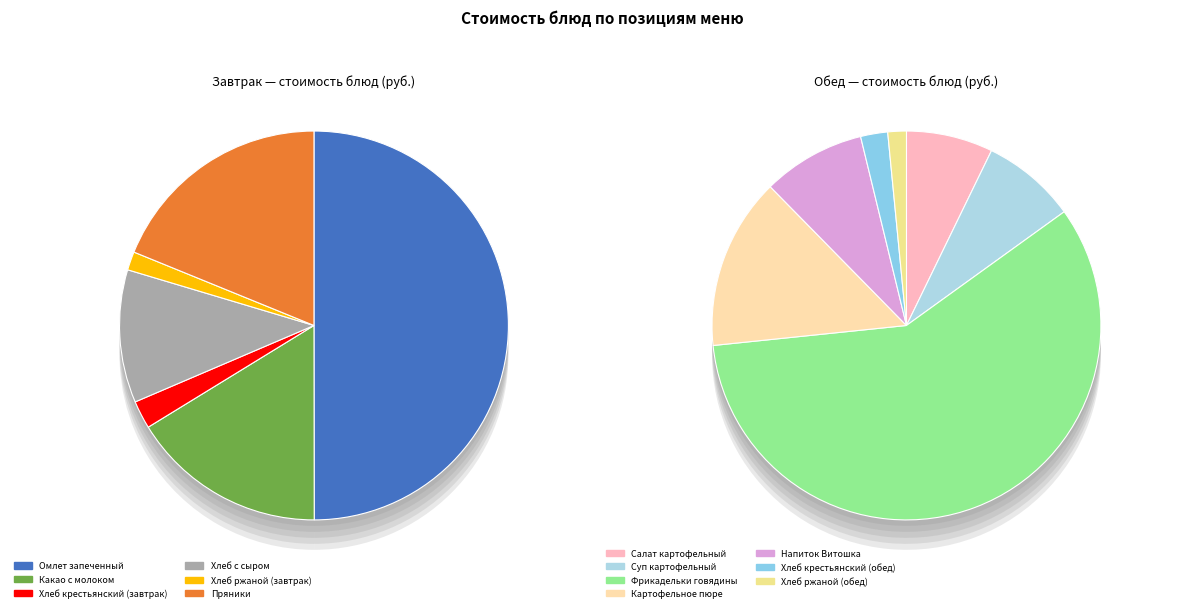

Which has a higher value, Хлеб ржаной (обед) or Хлеб с сыром?

Хлеб с сыром